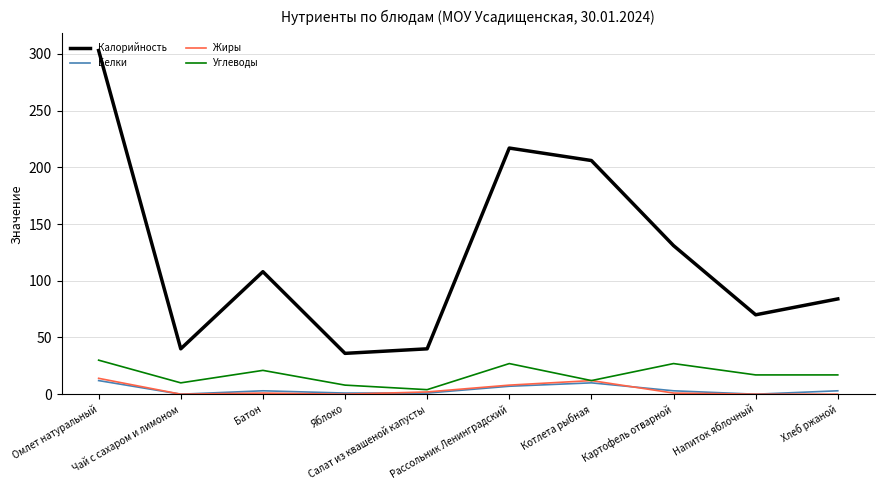

Which series has the widest spread of values?

Калорийность